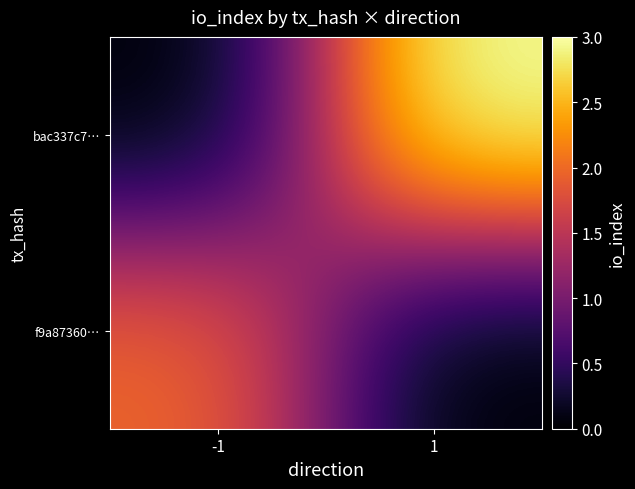

Reading right to left, list all the values displayed in this chart.

f9a87360…: 1=0	-1=2
bac337c7…: 1=3	-1=0